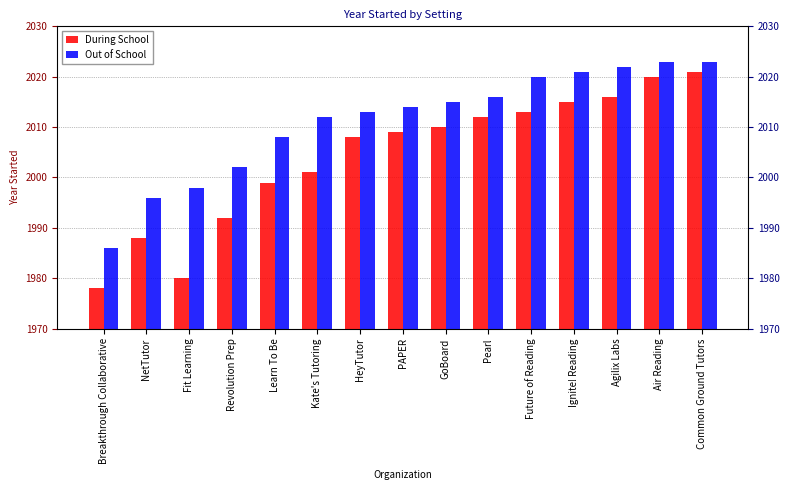

Which series changed the most between Fit Learning and HeyTutor?

During School